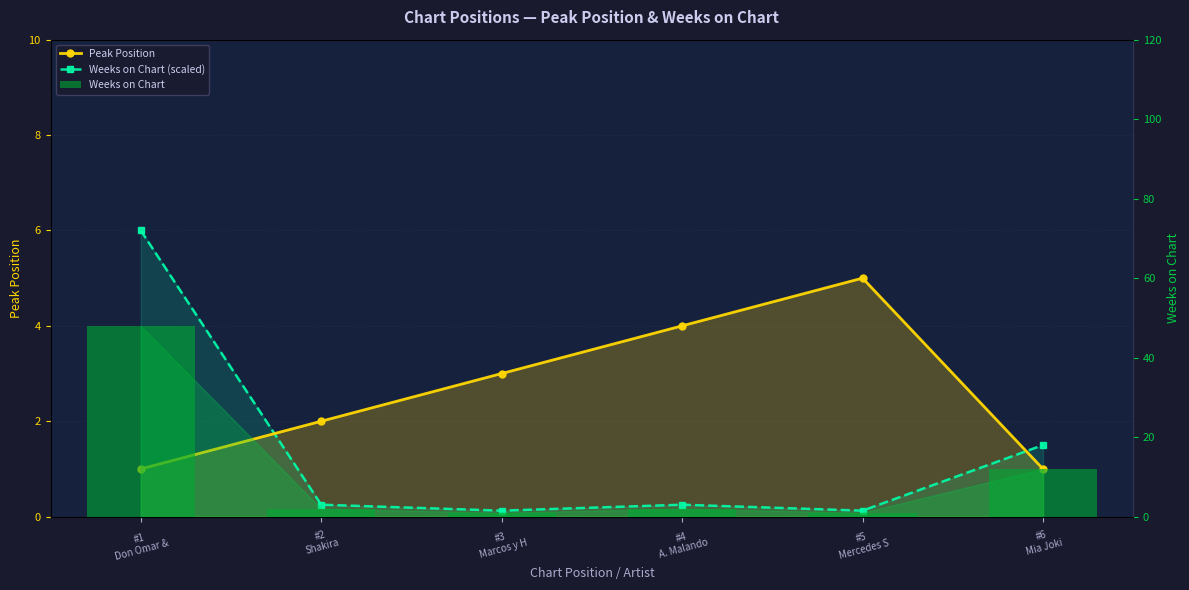

How many values in the Peak Position series exceed 3?

2